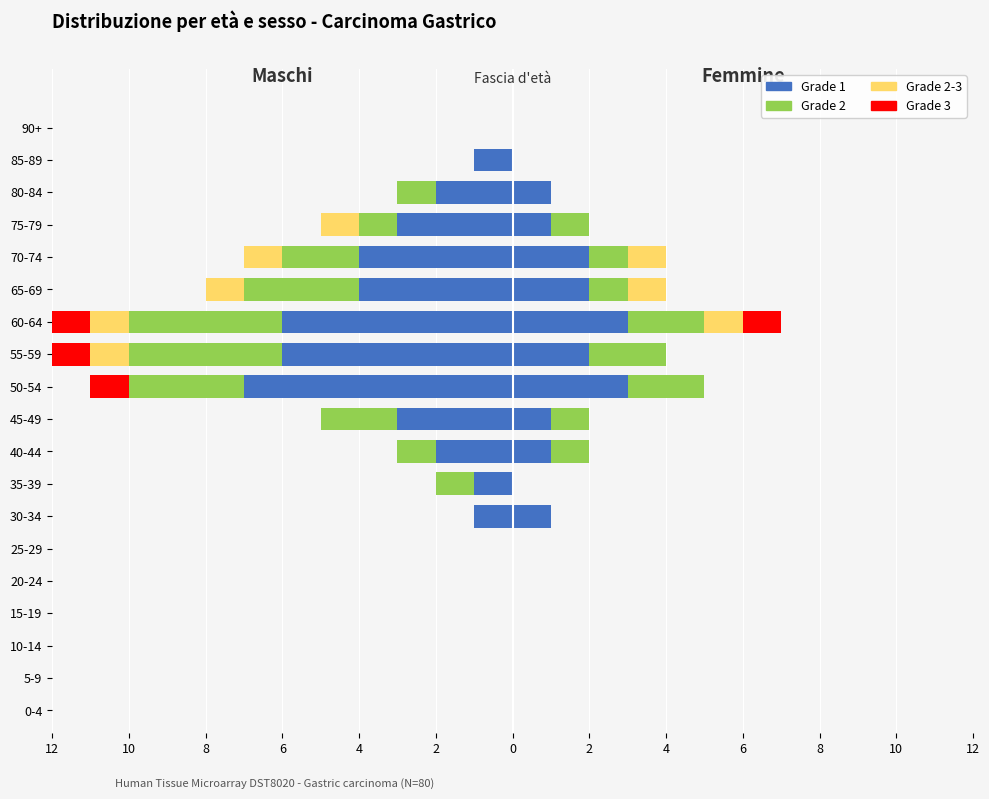

Between 50-54 and 5-9, which is larger?

5-9